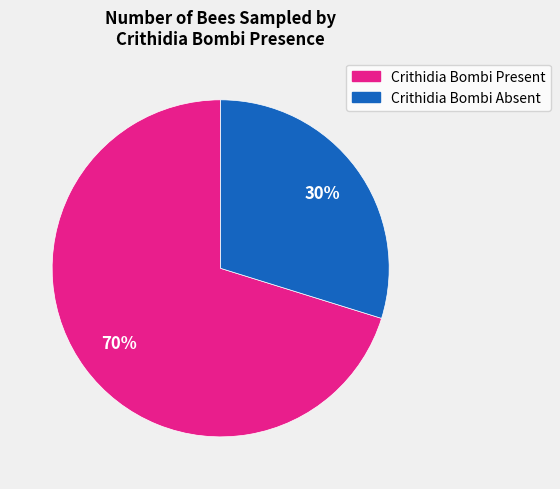

To the nearest percent, what is the average slice percentage?

50%